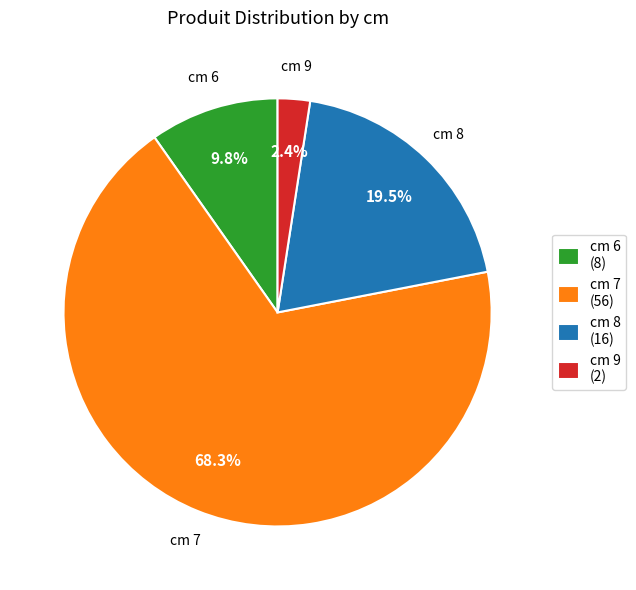

Count the number of slices in the pie.

4